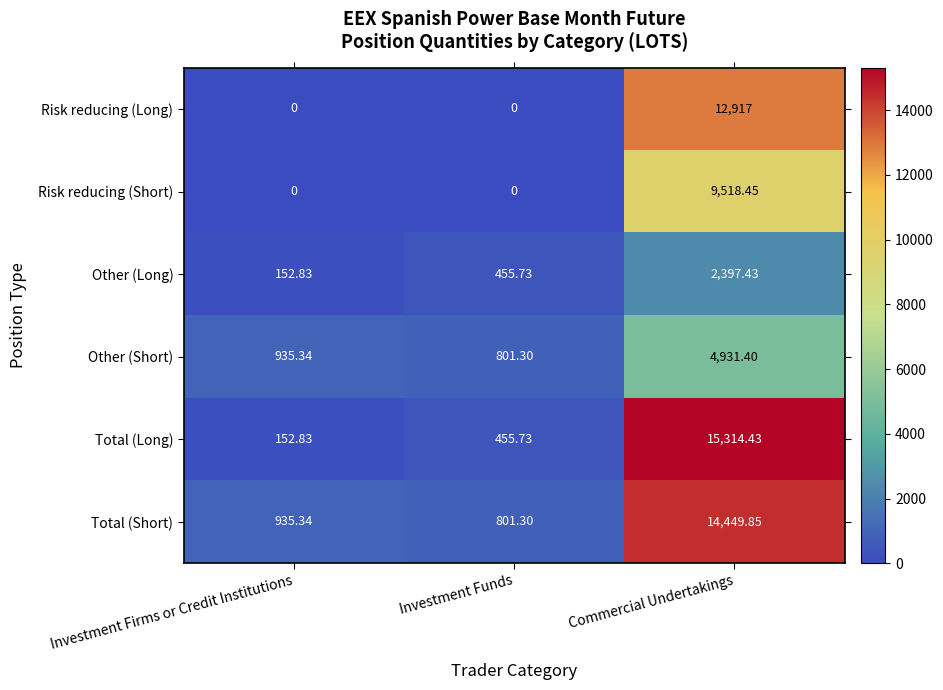

Which series has the widest spread of values?

Total (Long)